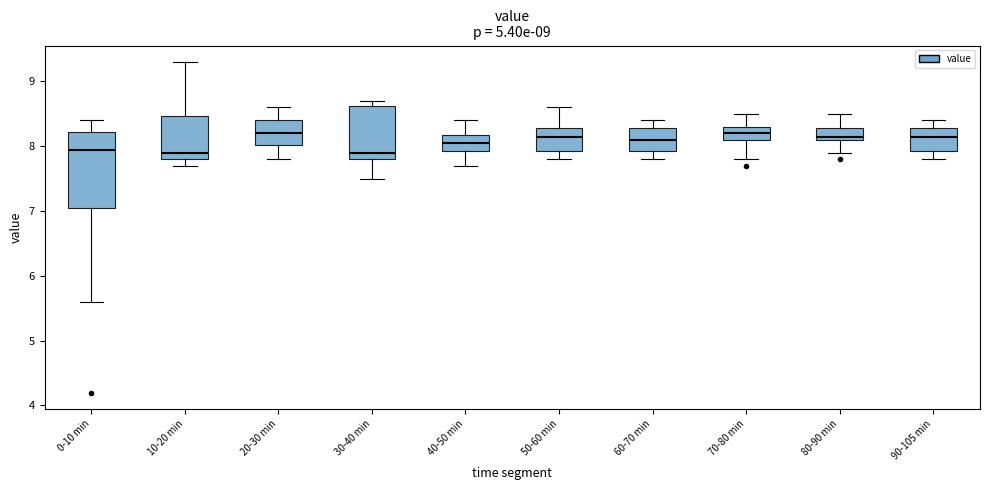

Reading left to right, read every box against the y-axis: the position of its median line, the range the box covers, and the ends of its whiskers. The values are not printed on the chart, so give them approximately, as read against the axis.

0-10 min: median 8.0, box 7.1 to 8.2, whiskers 5.6 to 8.4
10-20 min: median 7.9, box 7.8 to 8.5, whiskers 7.7 to 9.3
20-30 min: median 8.2, box 8.0 to 8.4, whiskers 7.8 to 8.6
30-40 min: median 7.9, box 7.8 to 8.6, whiskers 7.5 to 8.7
40-50 min: median 8.1, box 7.9 to 8.2, whiskers 7.7 to 8.4
50-60 min: median 8.2, box 7.9 to 8.3, whiskers 7.8 to 8.6
60-70 min: median 8.1, box 7.9 to 8.3, whiskers 7.8 to 8.4
70-80 min: median 8.2, box 8.1 to 8.3, whiskers 7.8 to 8.5
80-90 min: median 8.2, box 8.1 to 8.3, whiskers 7.9 to 8.5
90-105 min: median 8.2, box 7.9 to 8.3, whiskers 7.8 to 8.4